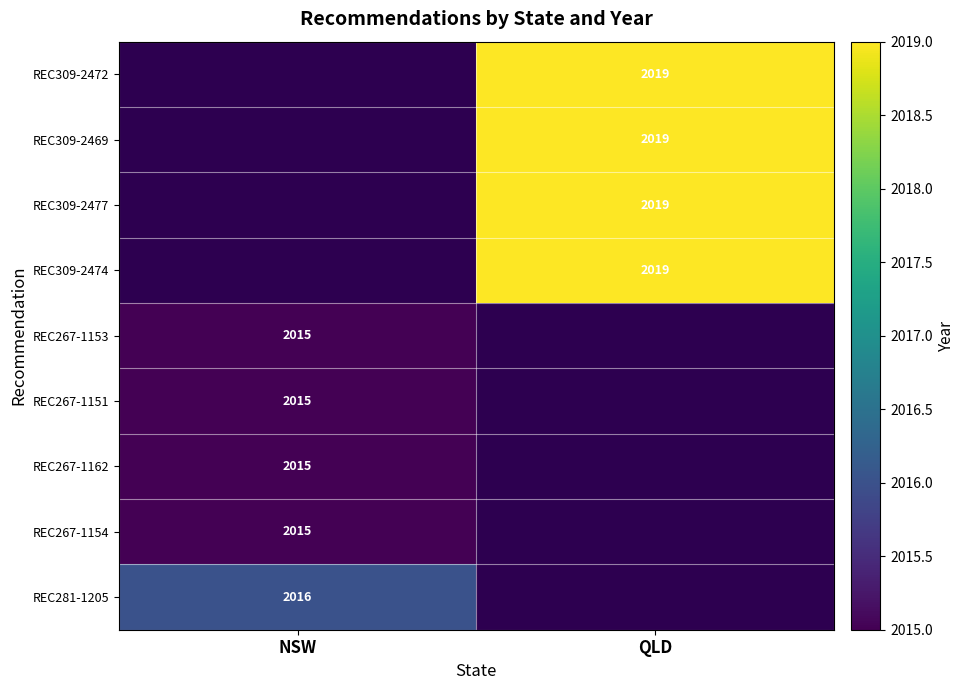

The REC309-2474 series shows 2019 at QLD. True or false?

True